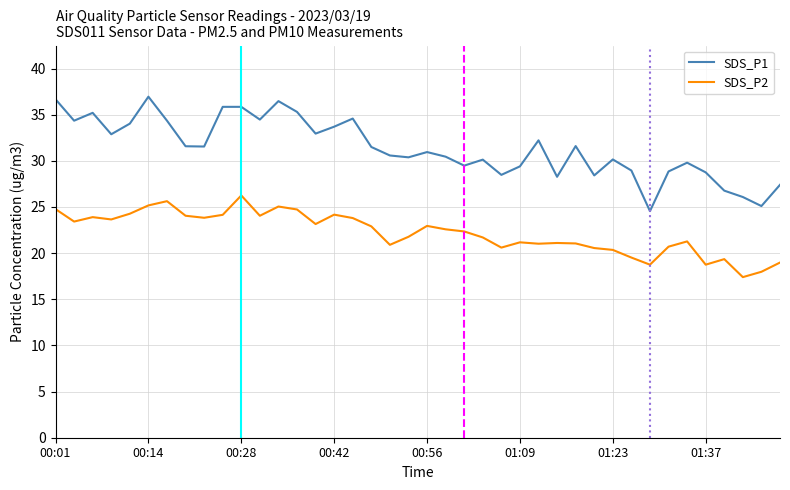

Which series has the largest range (max minus min)?

SDS_P1